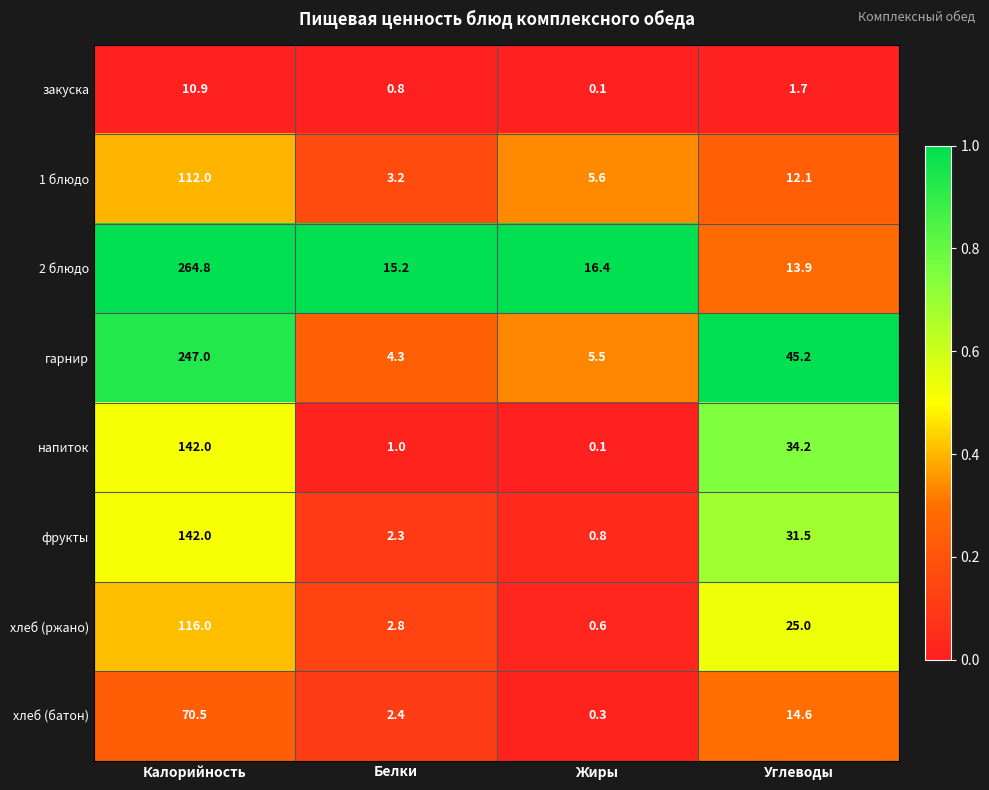

What is the maximum value shown in the chart?

264.8